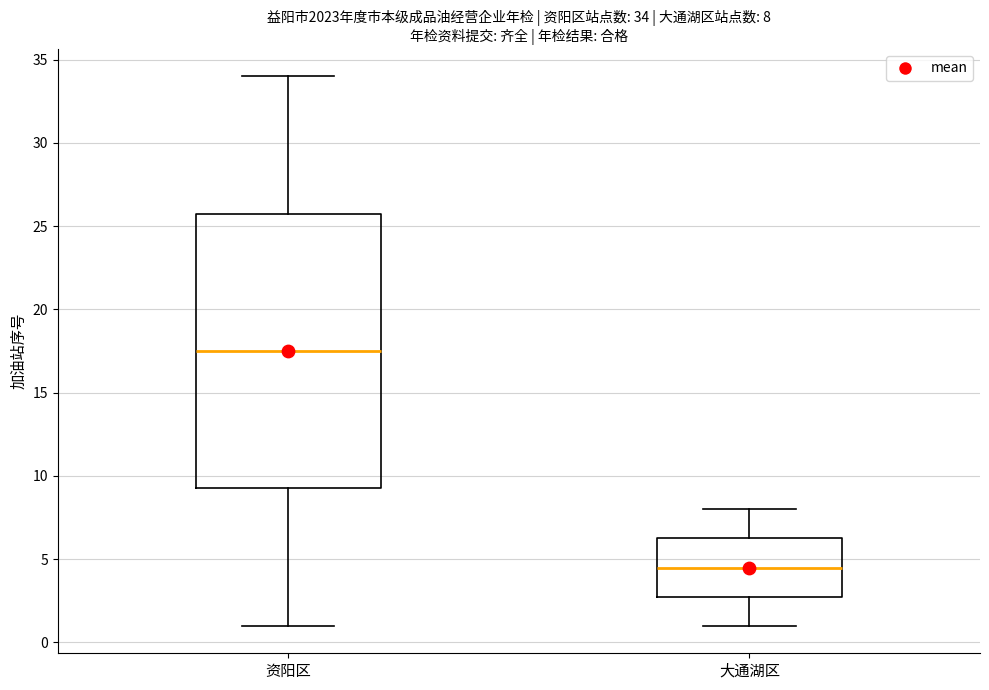

Which box's median line is the highest?

资阳区